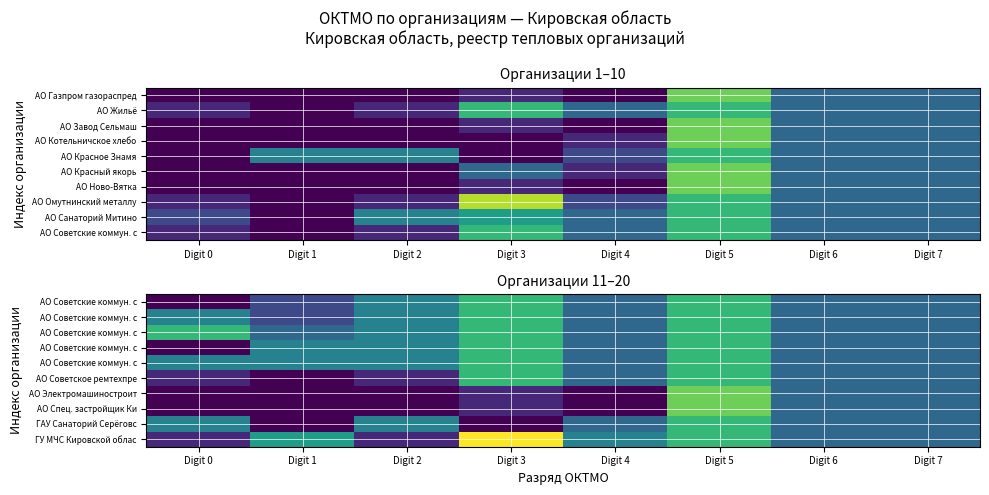

At which category is the sum across all series the highest?

Digit 5